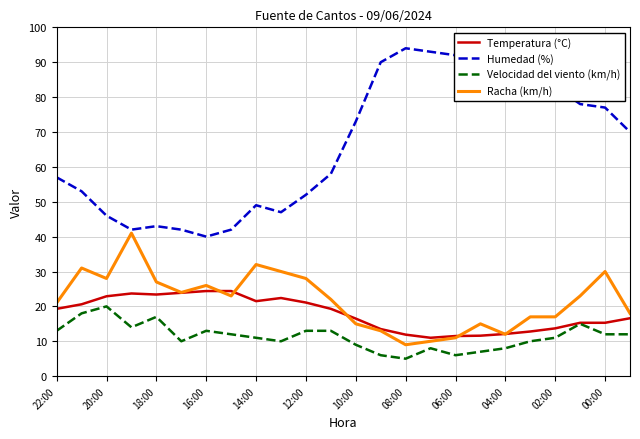

True or false: Velocidad del viento (km/h) has more than 1 points higher than both neighbors.

True